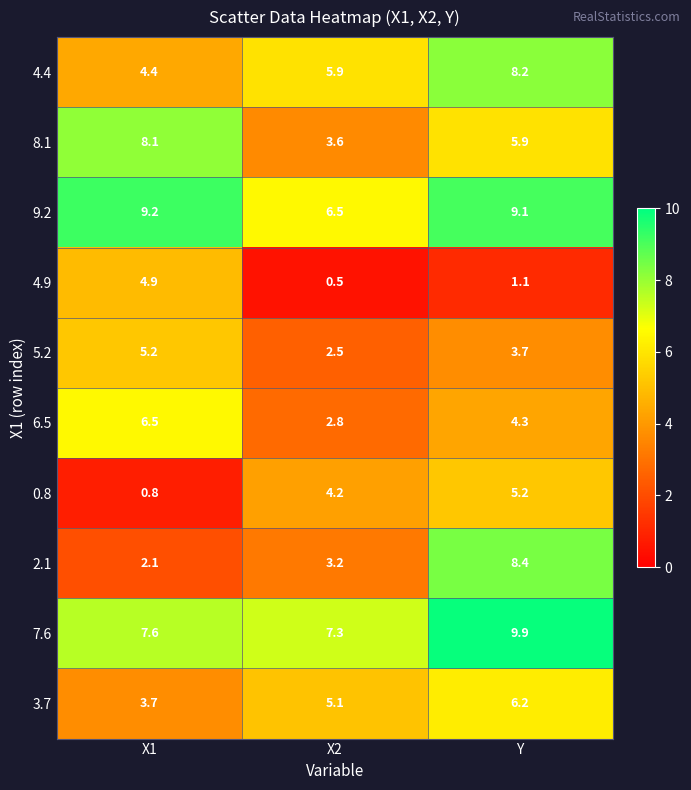

Reading right to left, extract all data points from this chart.

4.4: Y=8.2	X2=5.9	X1=4.4
8.1: Y=5.9	X2=3.6	X1=8.1
9.2: Y=9.1	X2=6.5	X1=9.2
4.9: Y=1.1	X2=0.5	X1=4.9
5.2: Y=3.7	X2=2.5	X1=5.2
6.5: Y=4.3	X2=2.8	X1=6.5
0.8: Y=5.2	X2=4.2	X1=0.8
2.1: Y=8.4	X2=3.2	X1=2.1
7.6: Y=9.9	X2=7.3	X1=7.6
3.7: Y=6.2	X2=5.1	X1=3.7